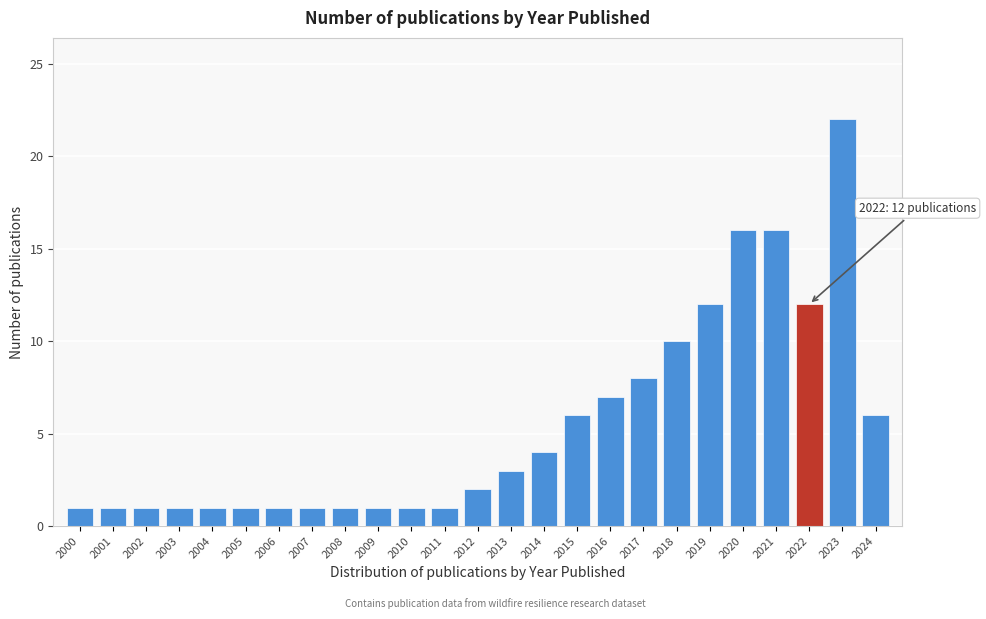

Reading left to right, what are all the values shown in this chart?

2000=1	2001=1	2002=1	2003=1	2004=1	2005=1	2006=1	2007=1	2008=1	2009=1	2010=1	2011=1	2012=2	2013=3	2014=4	2015=6	2016=7	2017=8	2018=10	2019=12	2020=16	2021=16	2022=12	2023=22	2024=6